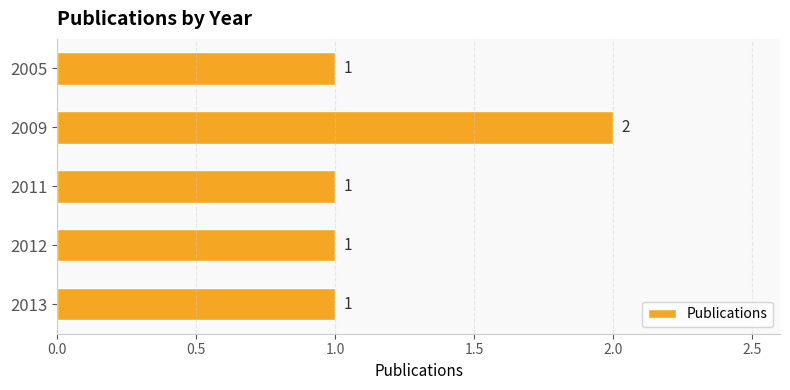

What is the sum of the values at 2009 and 2011?

3